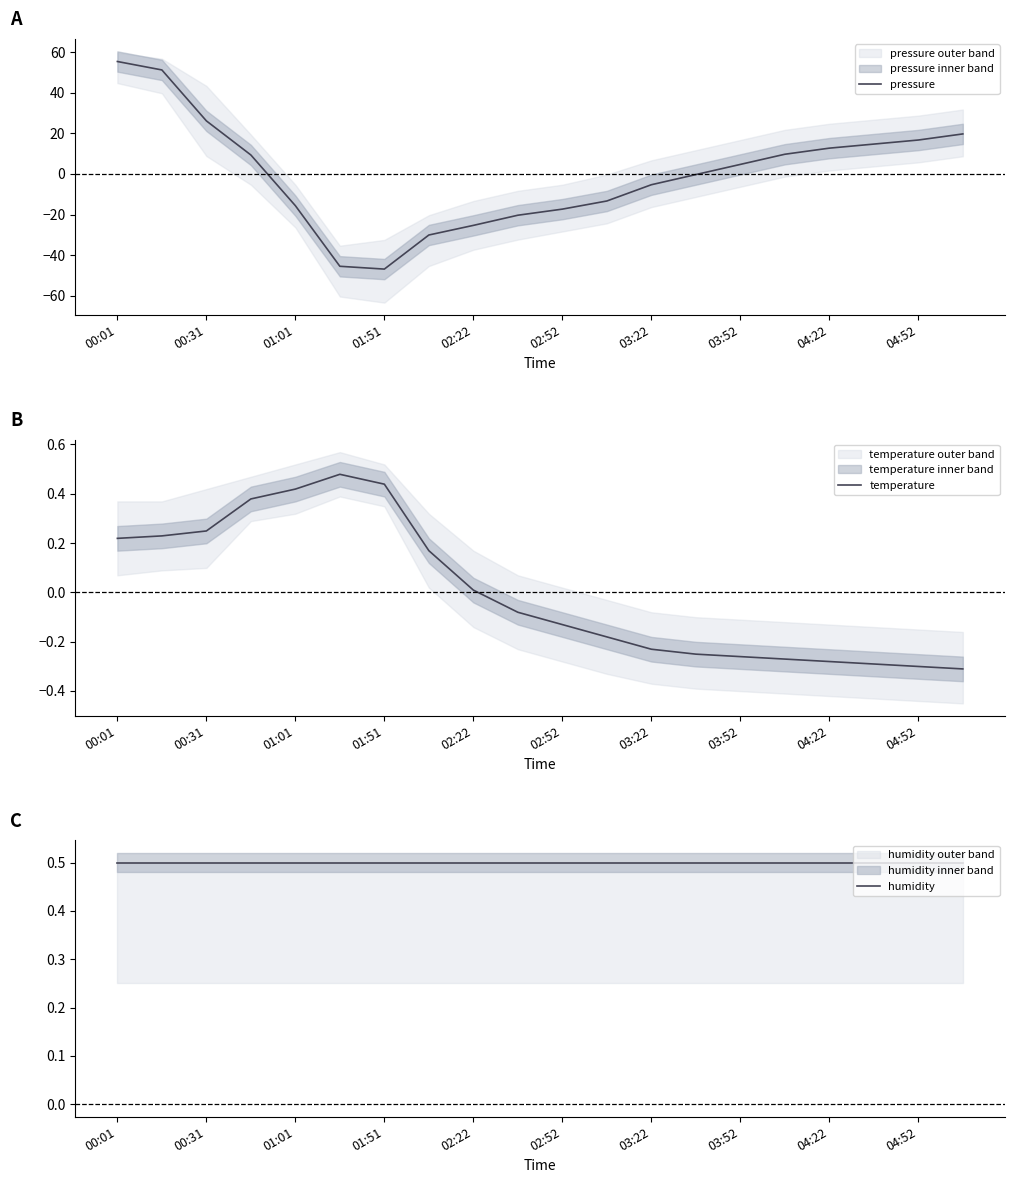

True or false: humidity and pressure cross at least once.

True